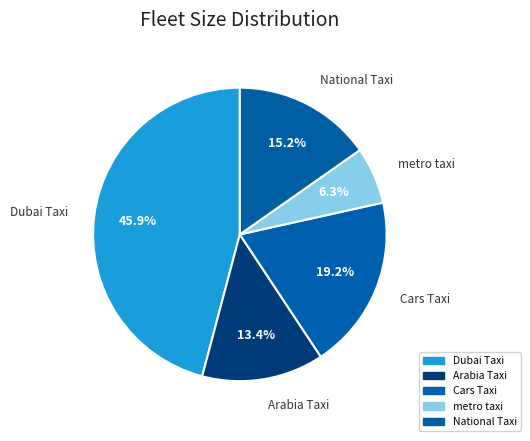

Between metro taxi and Dubai Taxi, which is larger?

Dubai Taxi